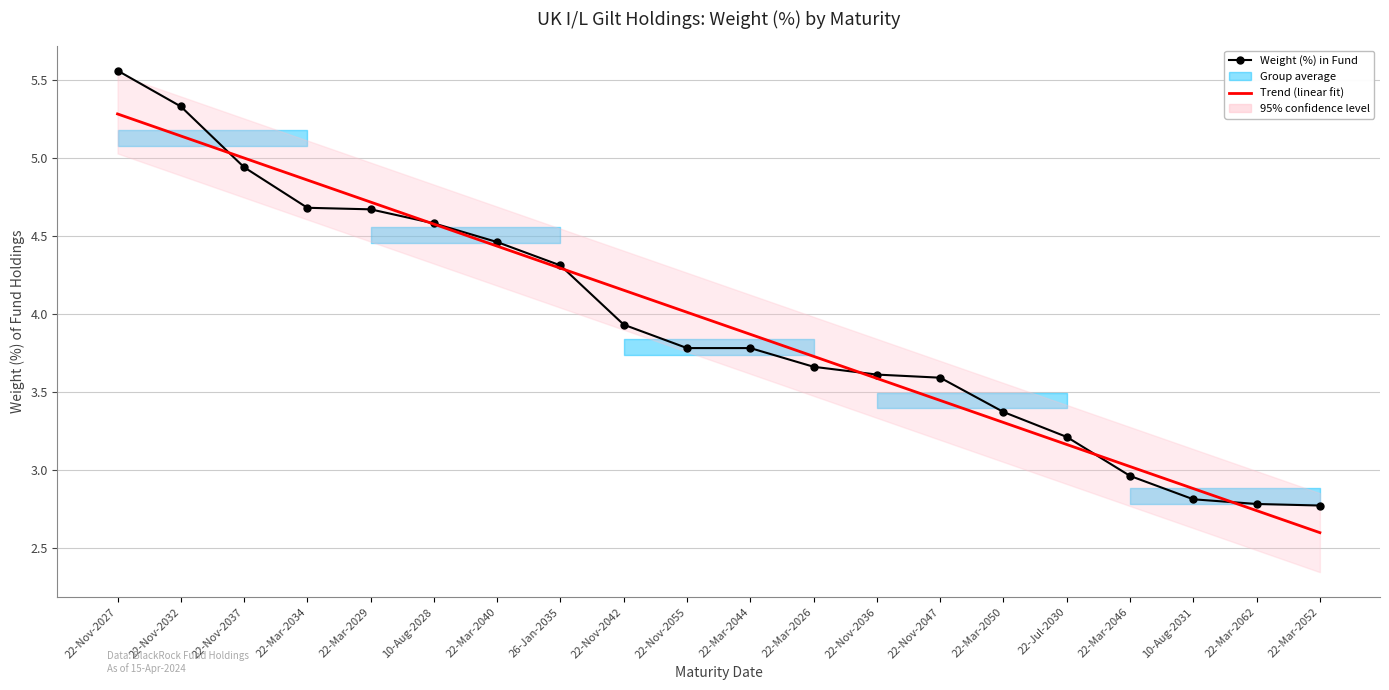

What is the value of the Weight (%) in Fund point at the 11th from the left?

3.8